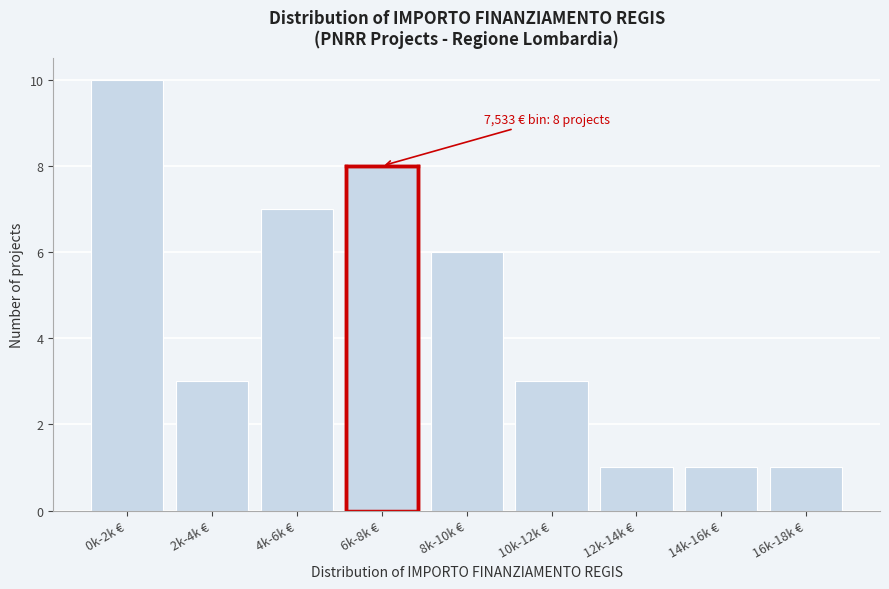

Reading left to right, list all the values displayed in this chart.

10	3	7	8	6	3	1	1	1